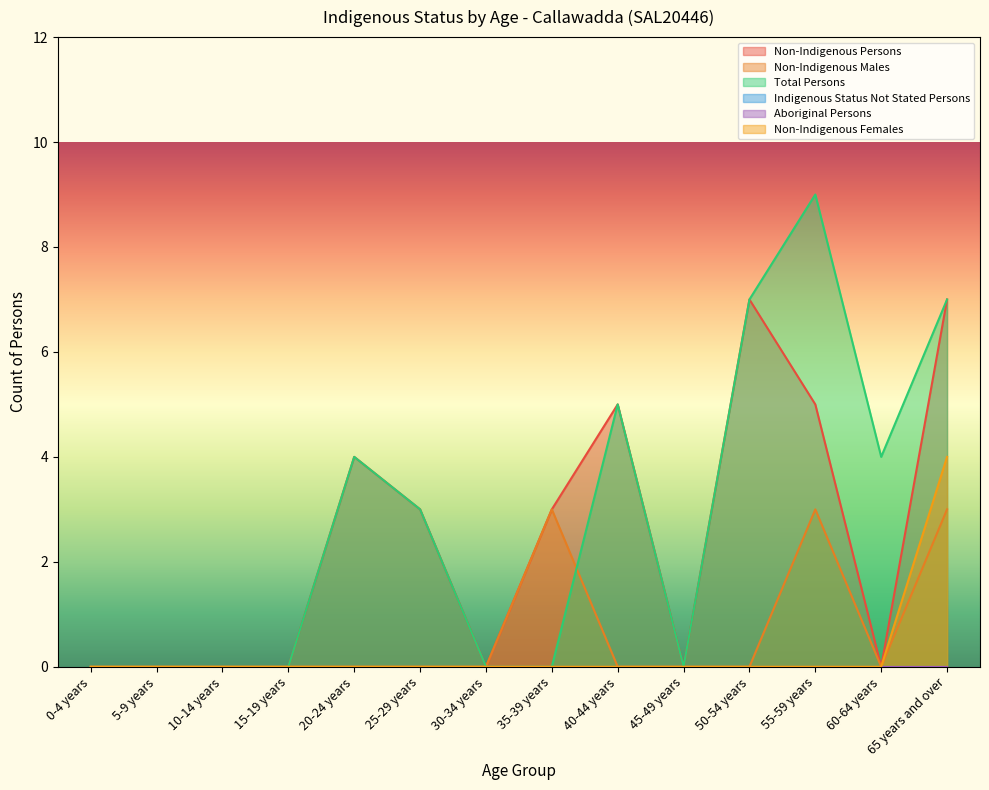

True or false: Total Persons has a value of 0 at 10-14 years.

True